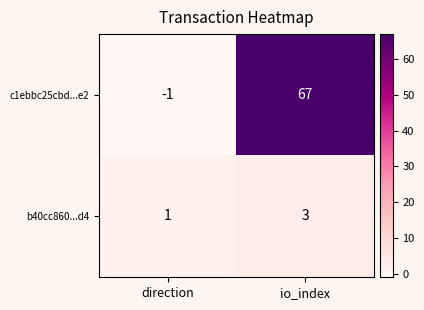

Reading right to left, list all the values displayed in this chart.

c1ebbc25cbd...e2: io_index=67	direction=-1
b40cc860...d4: io_index=3	direction=1